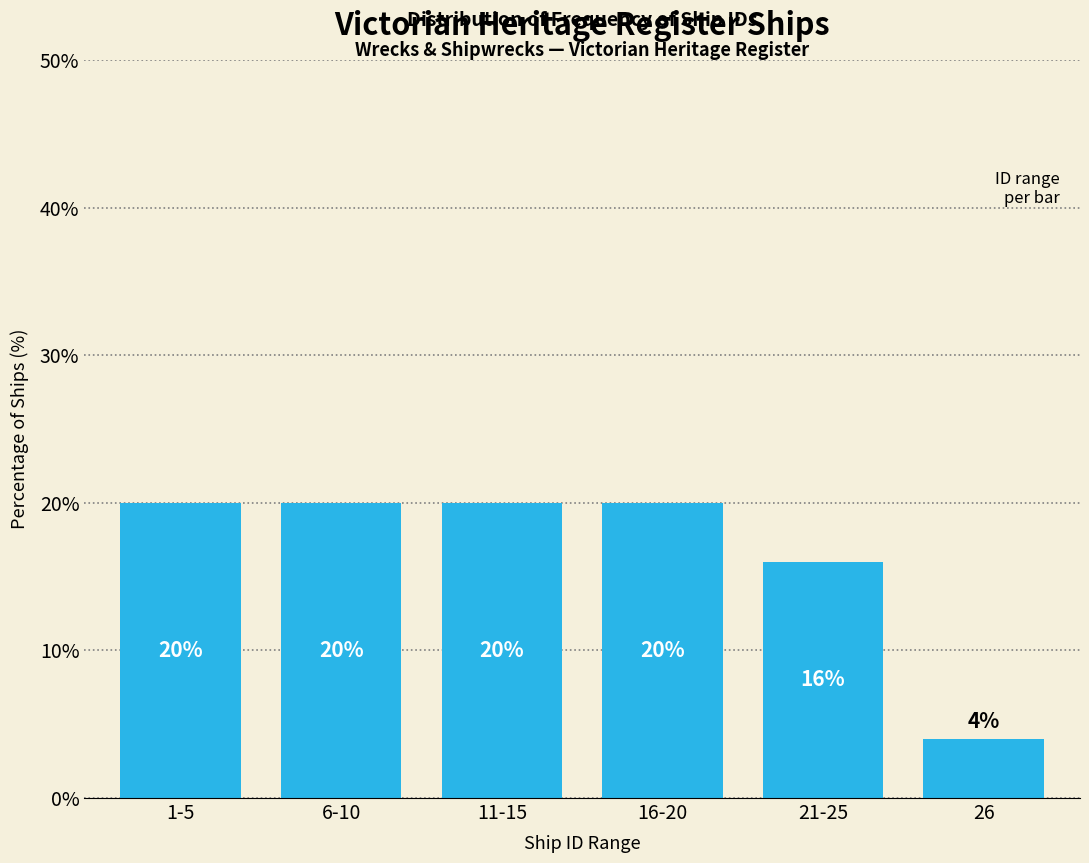

Reading right to left, transcribe all the data shown in this chart.

4	16	20	20	20	20